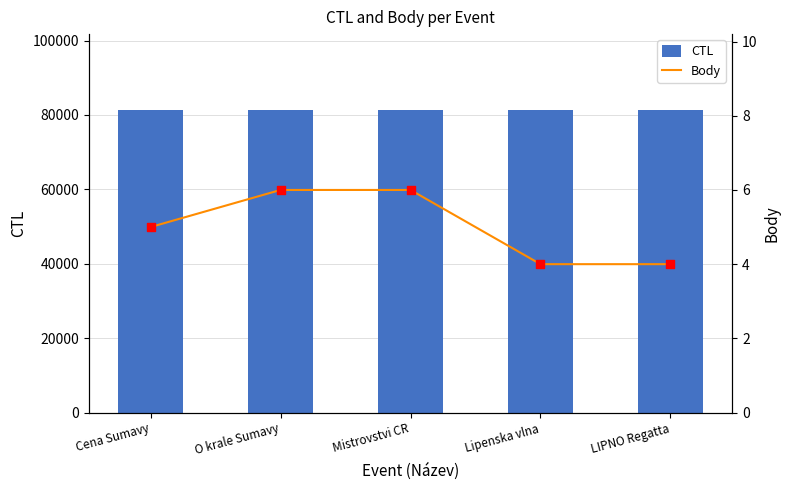

Which series contains the highest Y value?

CTL